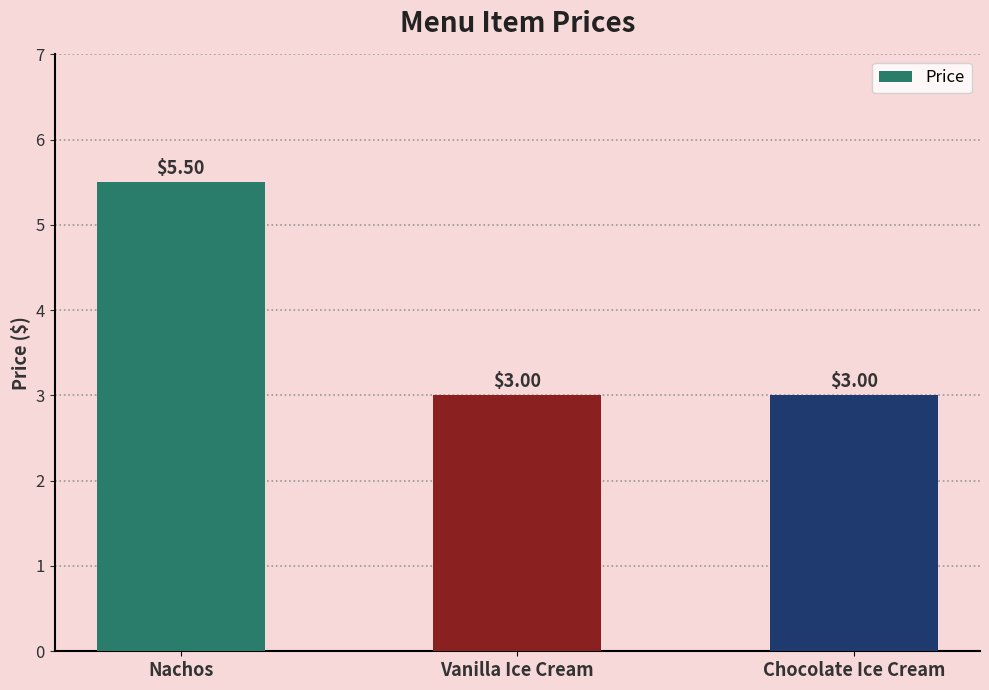

Are the bars horizontal?

No